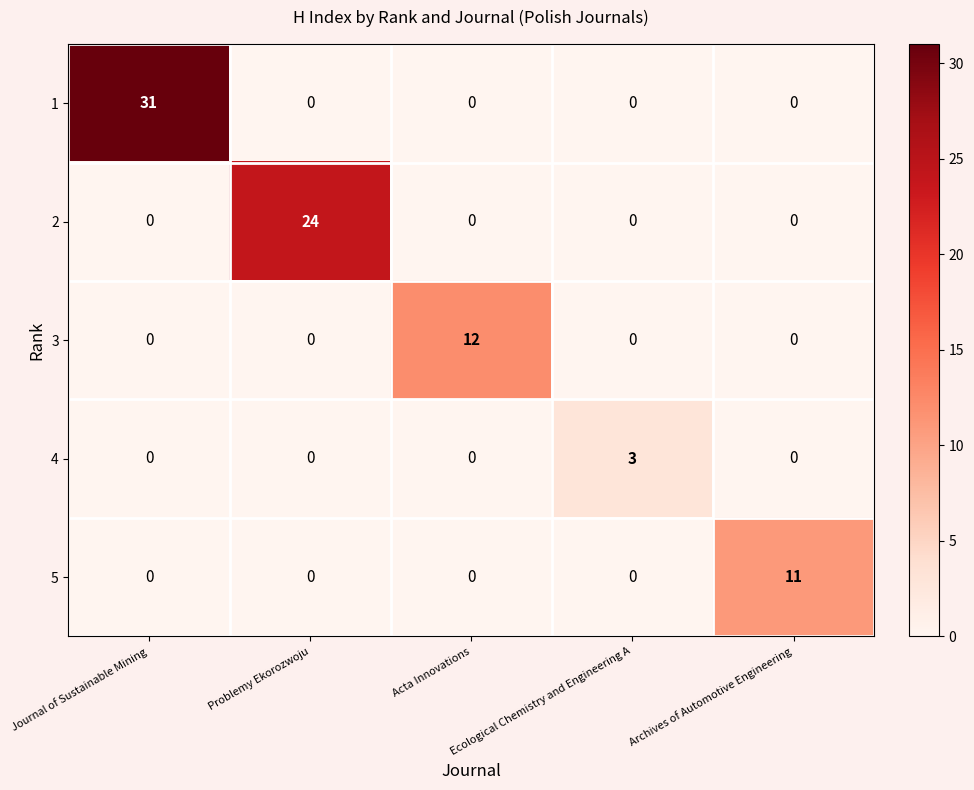

At which label does 5 reach its peak?

Archives of Automotive Engineering